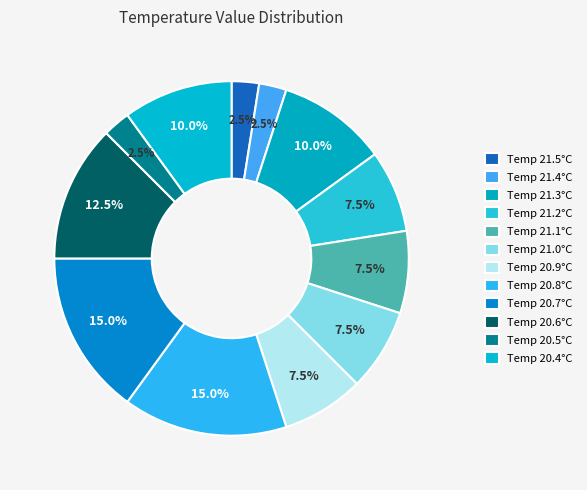

How many segments does this pie chart have?

12